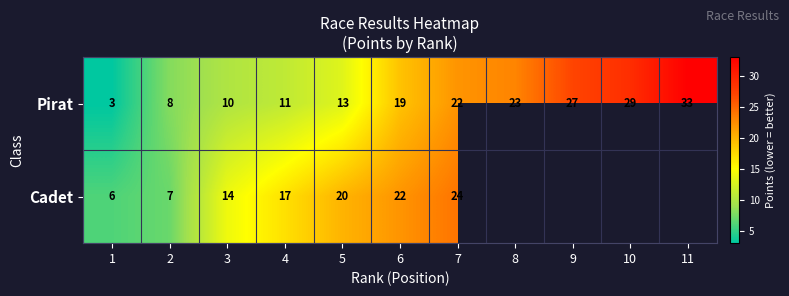

Read the Pirat value at 5.

13